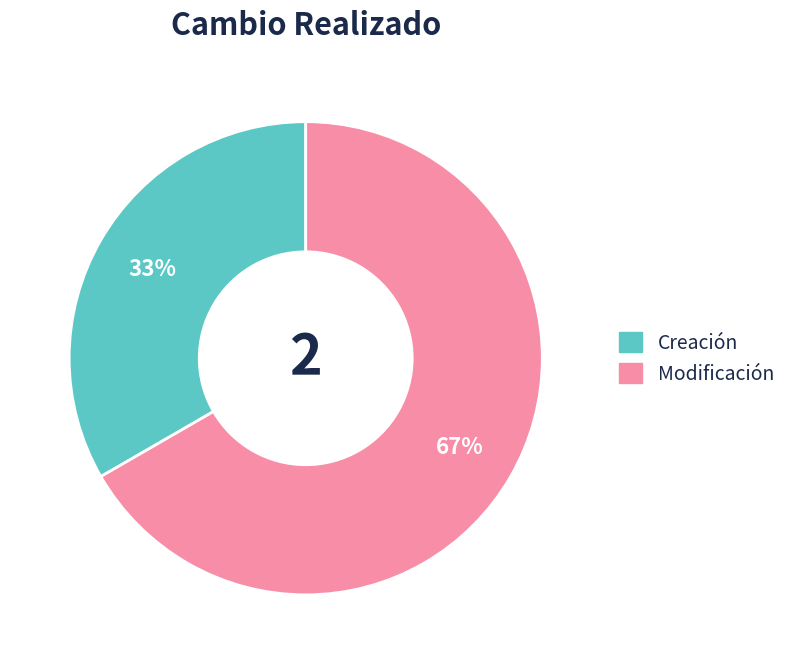

How many segments does this pie chart have?

2